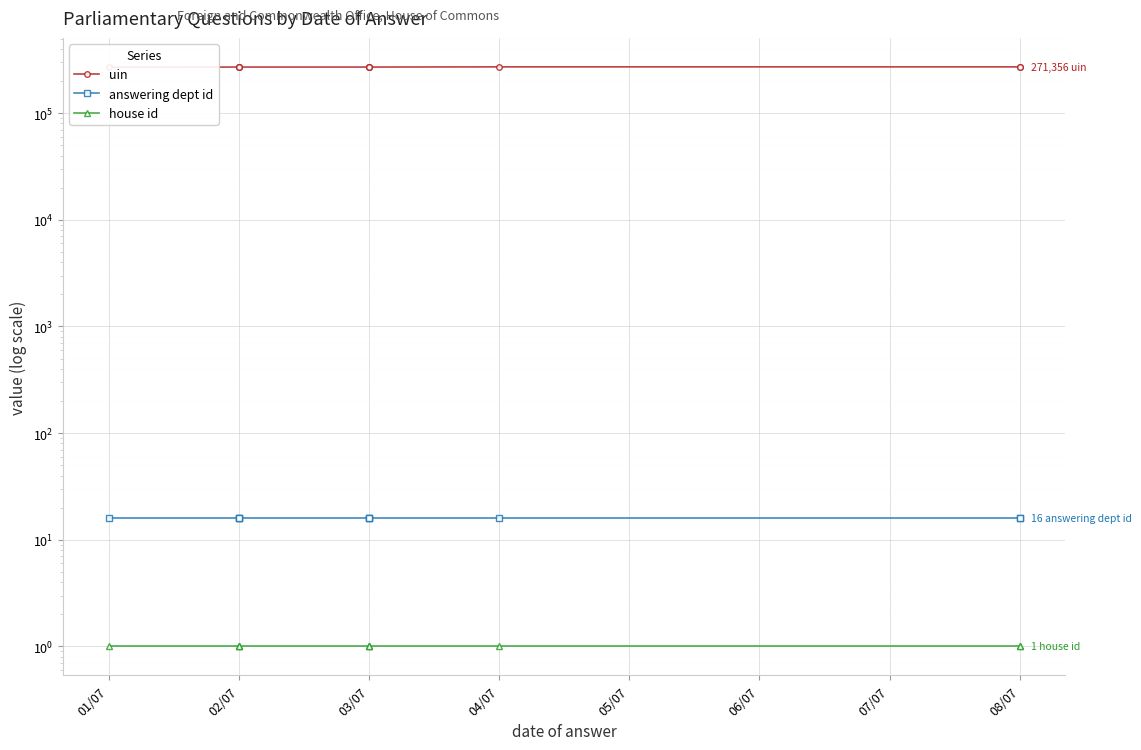

What is the difference between the highest and lowest values at 03/07?

270323